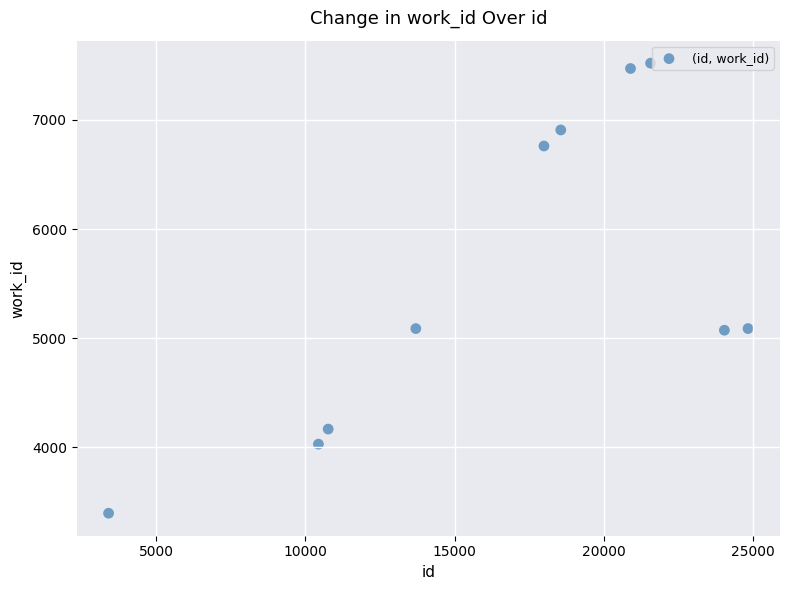

What is the range of Y values (max minus min)?

4124